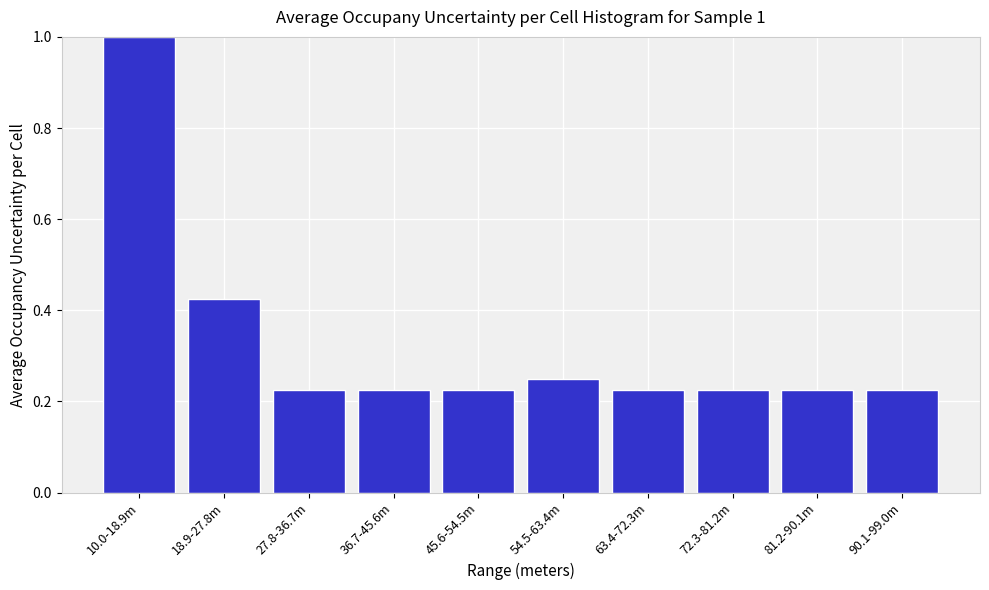

The chart shows a value of 0.4 at 90.1-99.0m. True or false?

False